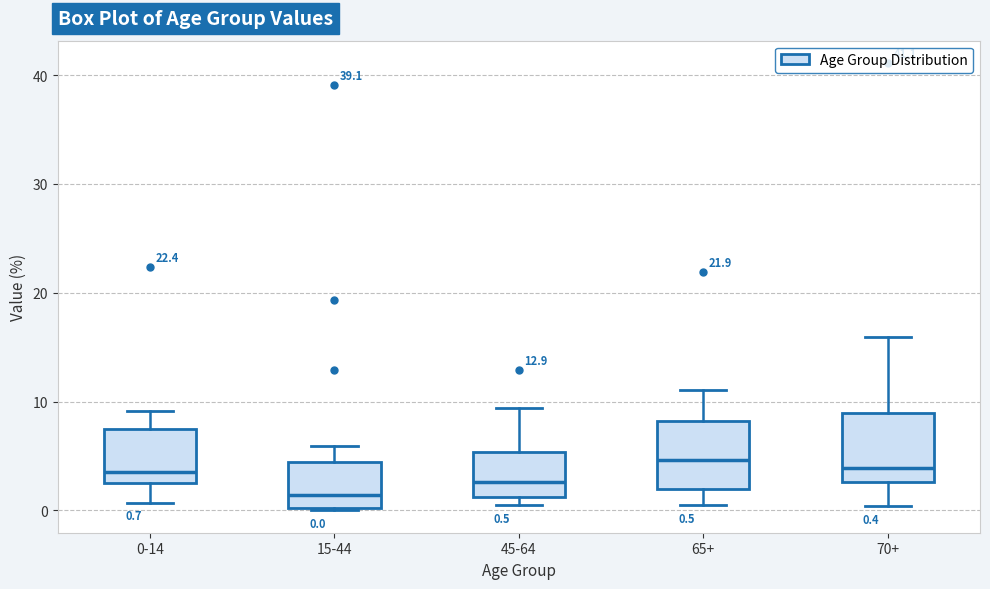

Which box has the lowest median line?

15-44